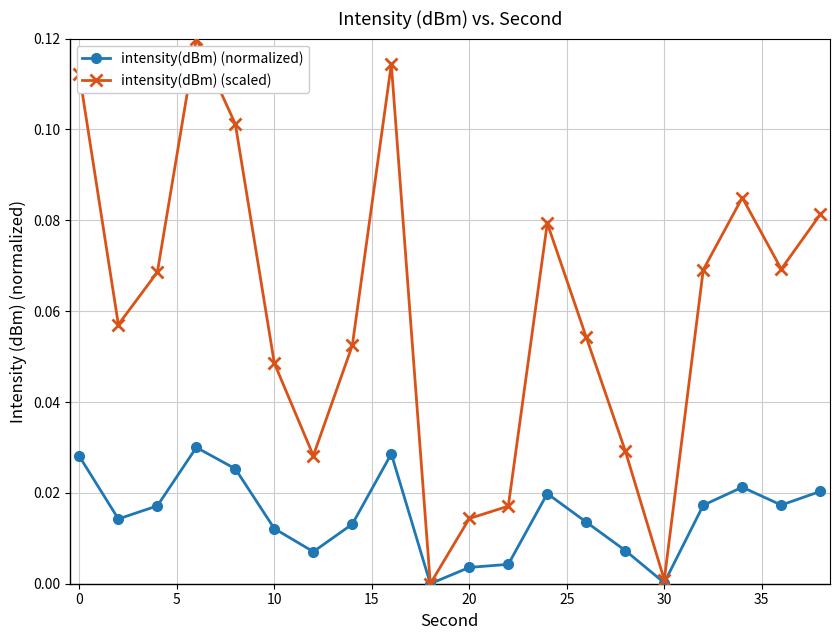

In intensity(dBm) (scaled), how many points are lower than both neighbors (excluding endpoints)?

5